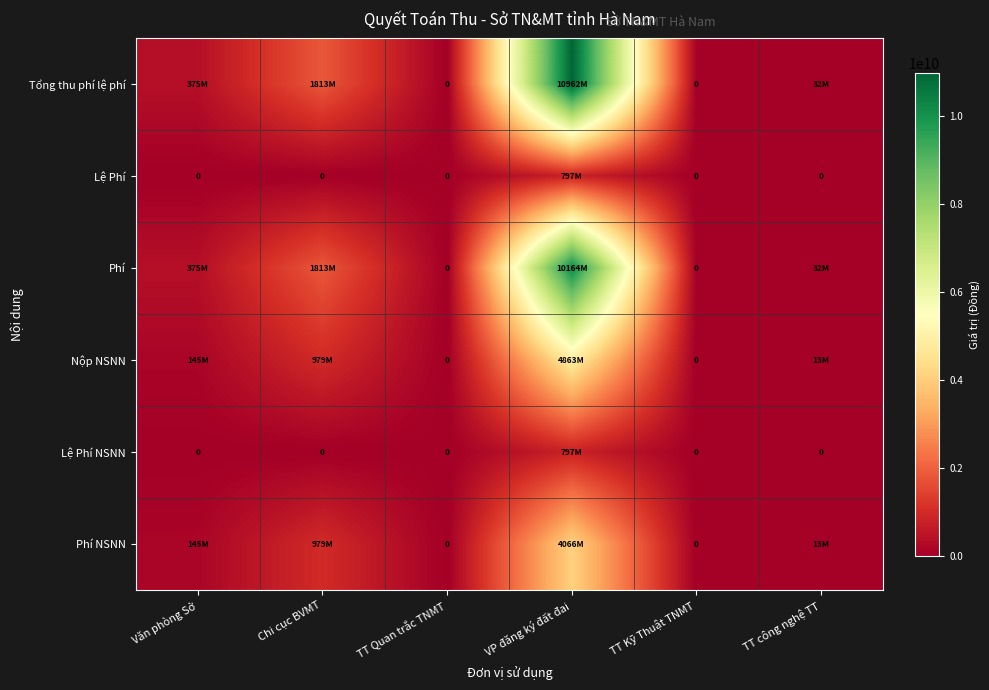

Which label corresponds to the largest value in the chart?

VP đăng ký đất đai